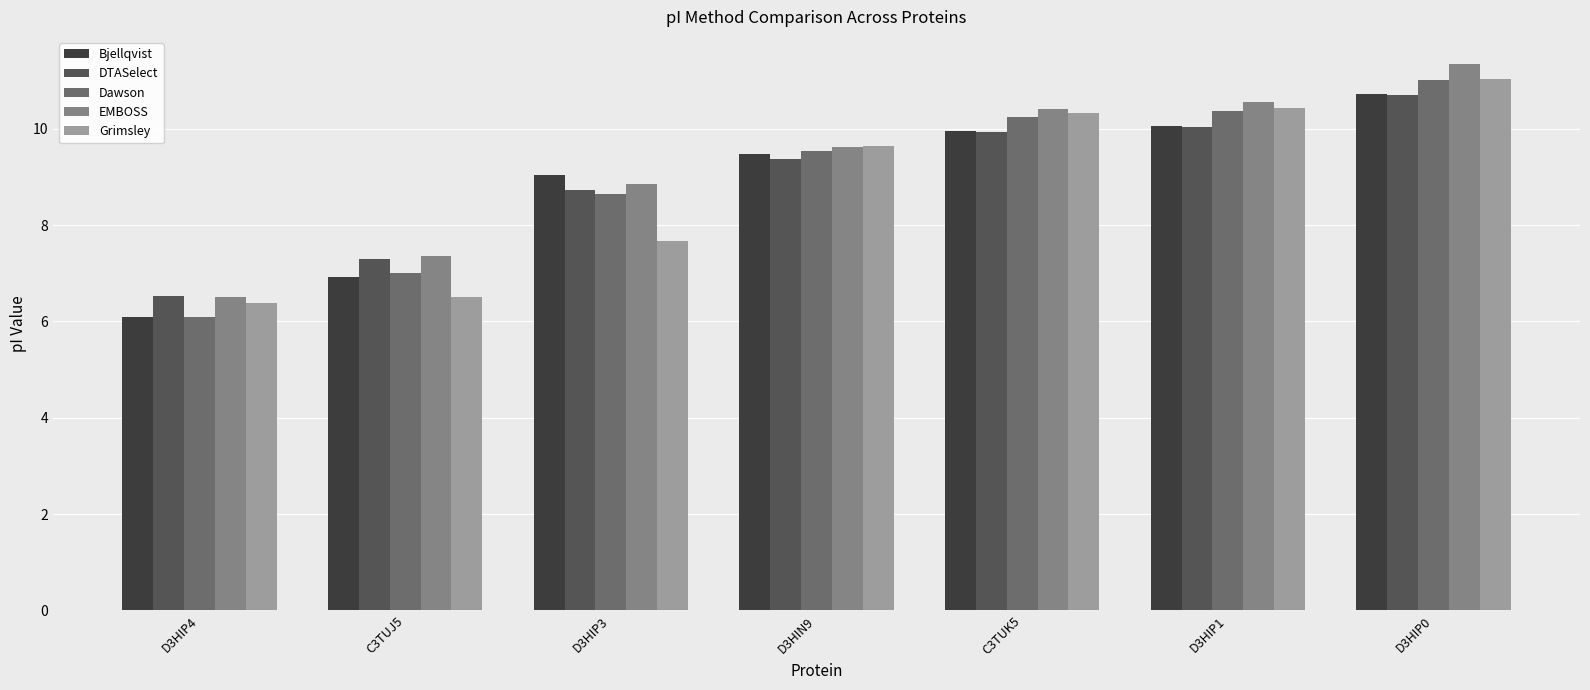

What is the approximate value of Bjellqvist at D3HIP3?

9.0